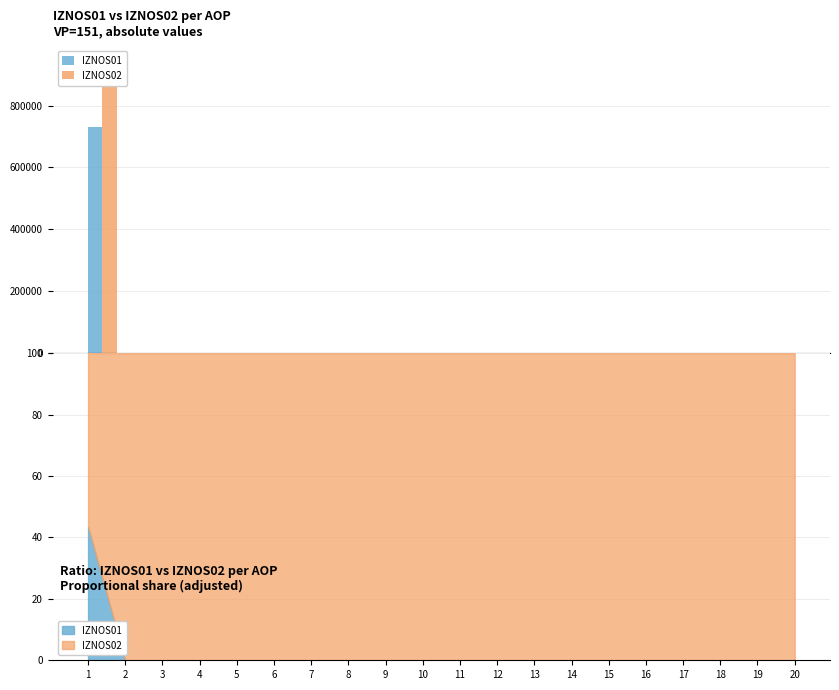

Rank the series by their average value, from highest to lowest.

IZNOS02, IZNOS01